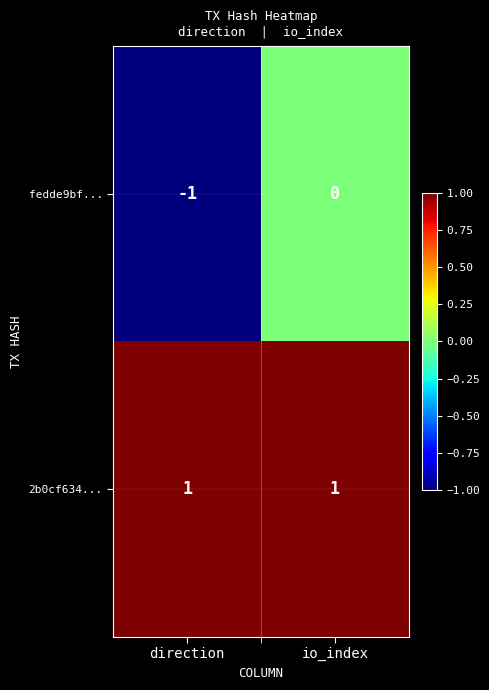

Reading left to right, transcribe all the data shown in this chart.

fedde9bf...: direction=-1	io_index=0
2b0cf634...: direction=1	io_index=1